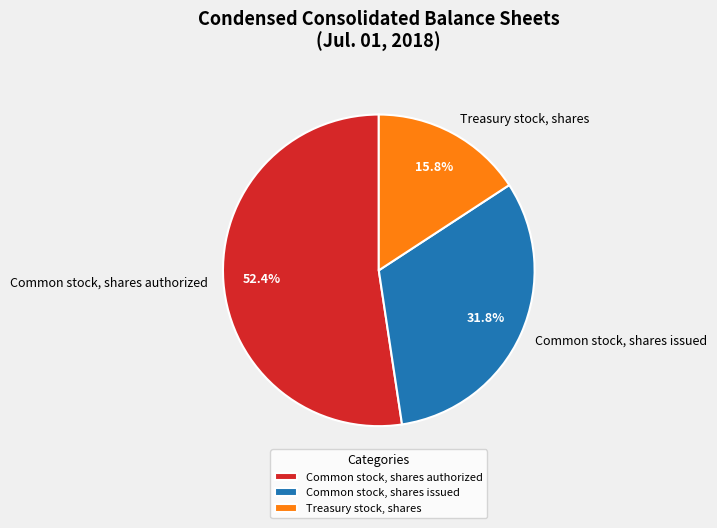

The Common stock, shares issued slice represents 32% of the pie. True or false?

True